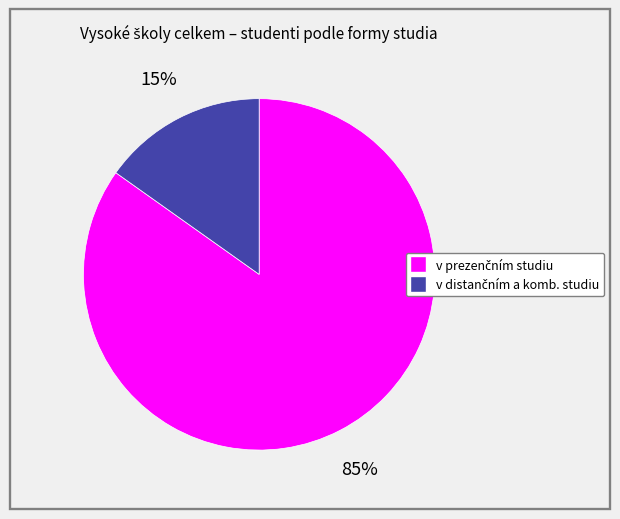

Is there a majority slice in this chart?

Yes